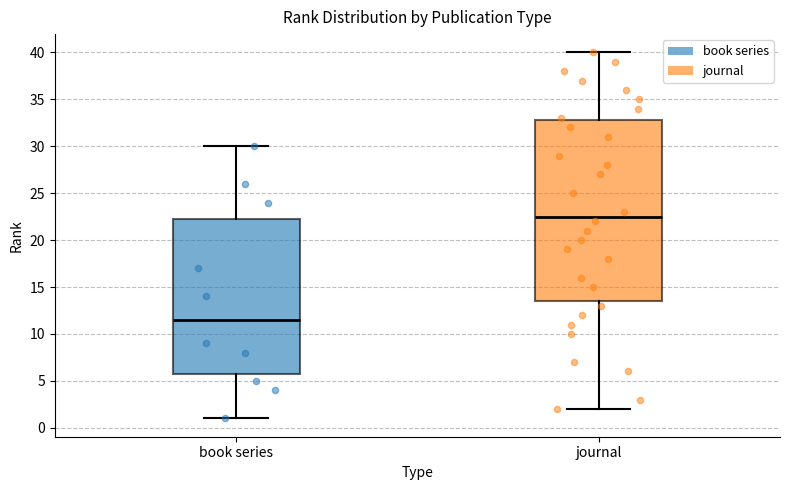

Where does the lower whisker of the box for journal end on the y-axis? The values are not printed on the chart, so give them approximately, as read against the axis.

2.0